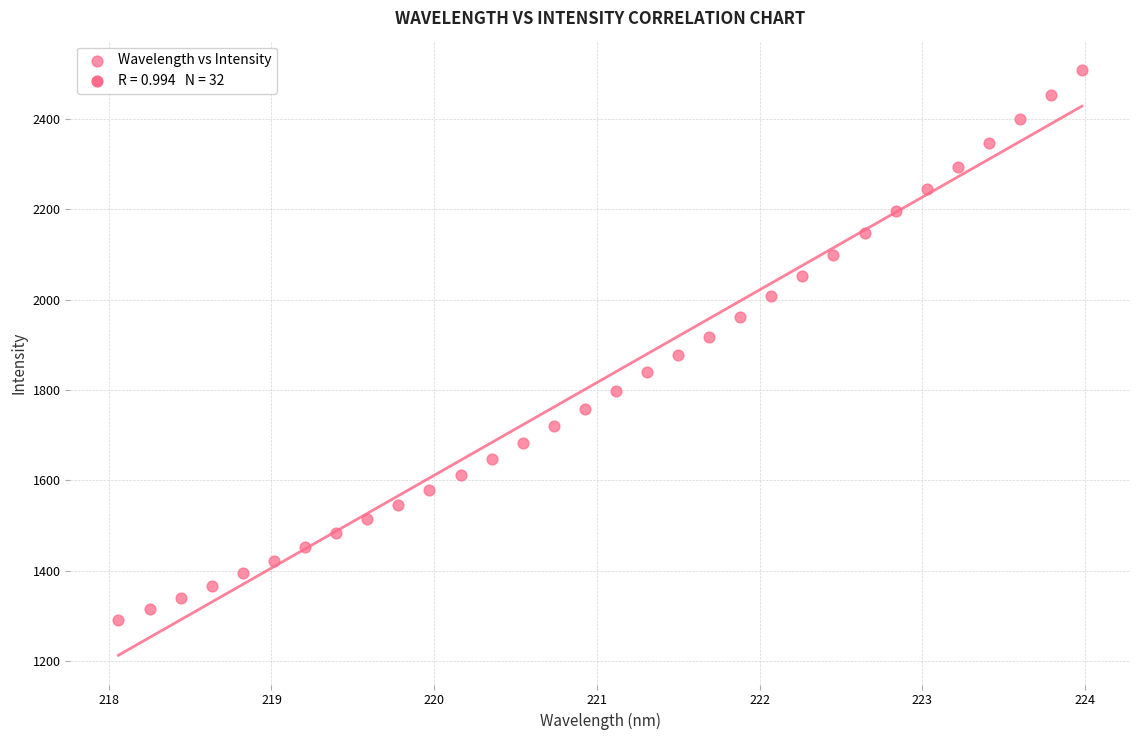

What is the range of X values (max minus min)?

5.9